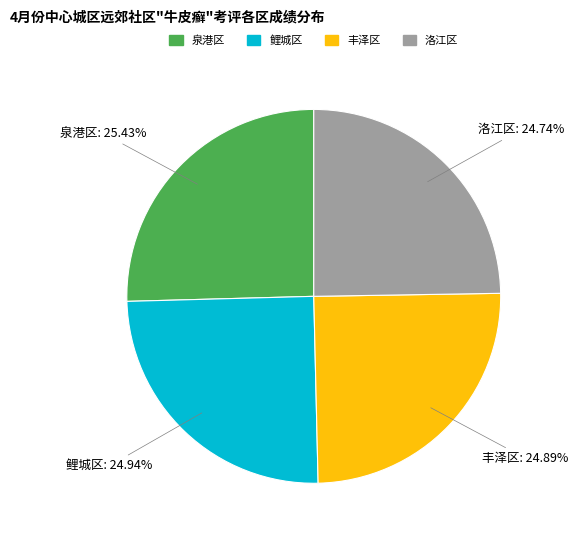

Between 泉港区 and 洛江区, which is larger?

泉港区